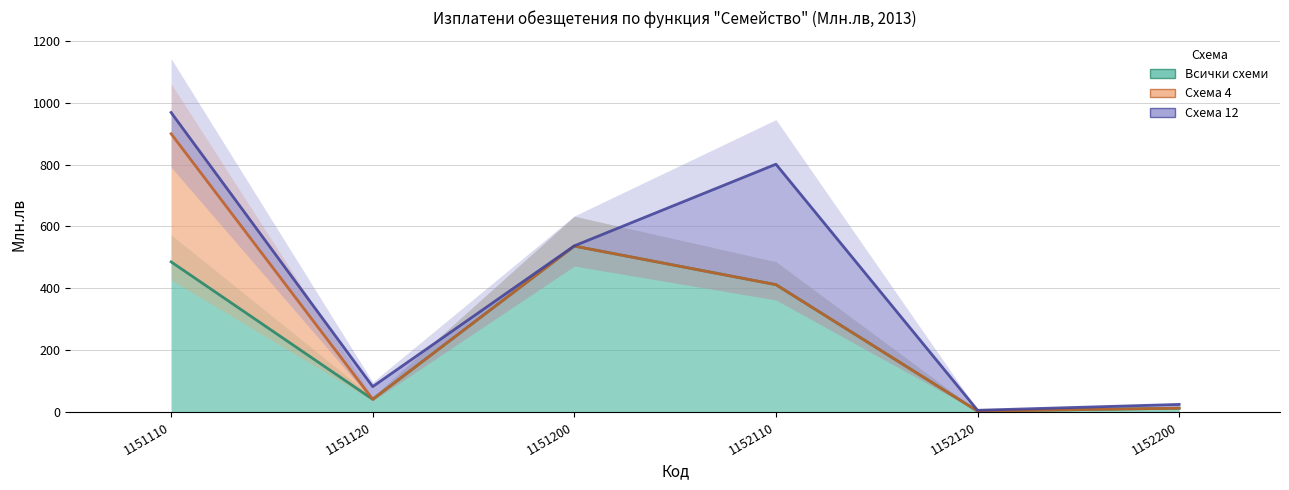

Rank the series by their average value, from lowest to highest.

Всички схеми, Схема 4, Схема 12